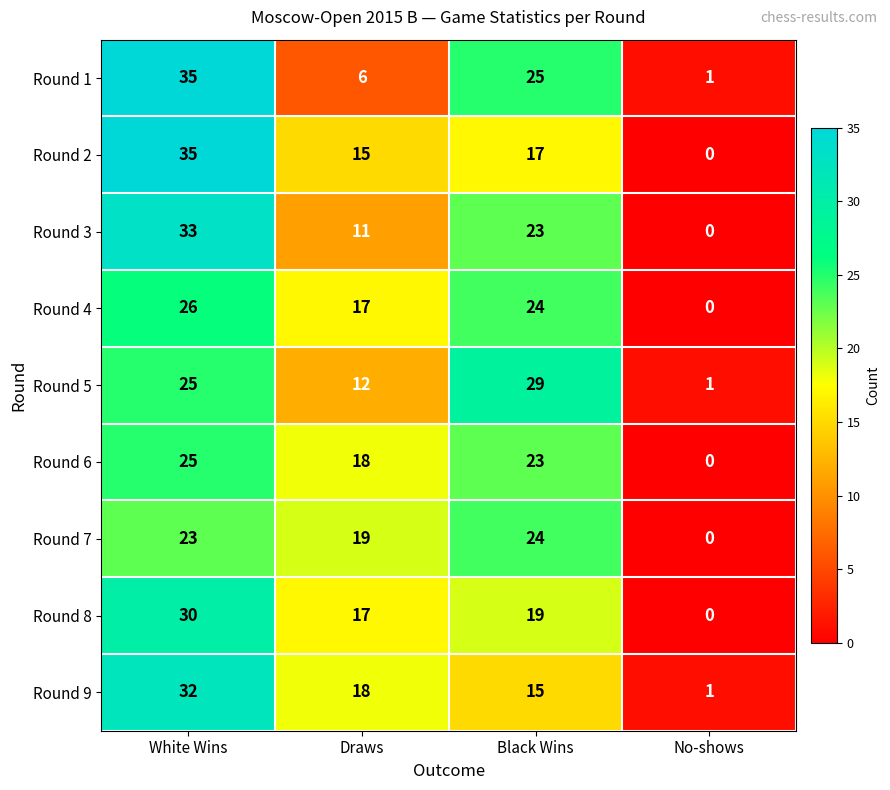

True or false: Round 5 has a value of 25 at White Wins.

True